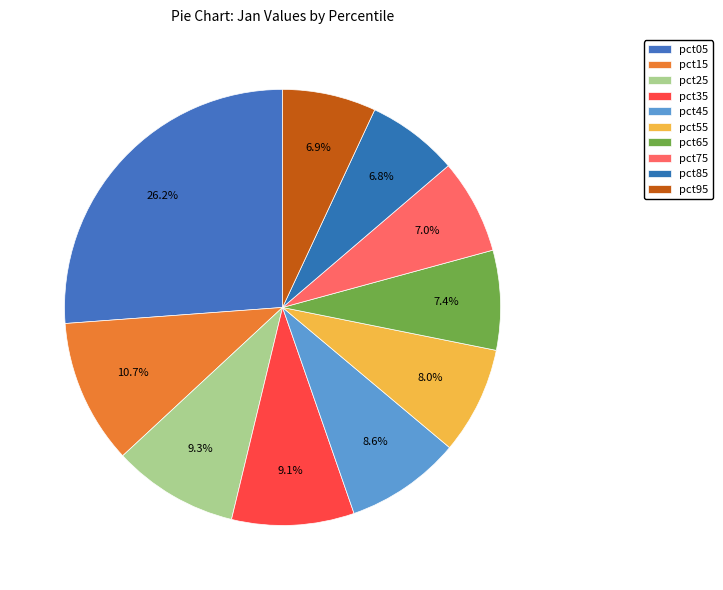

What is the smallest slice in the pie chart?

pct85